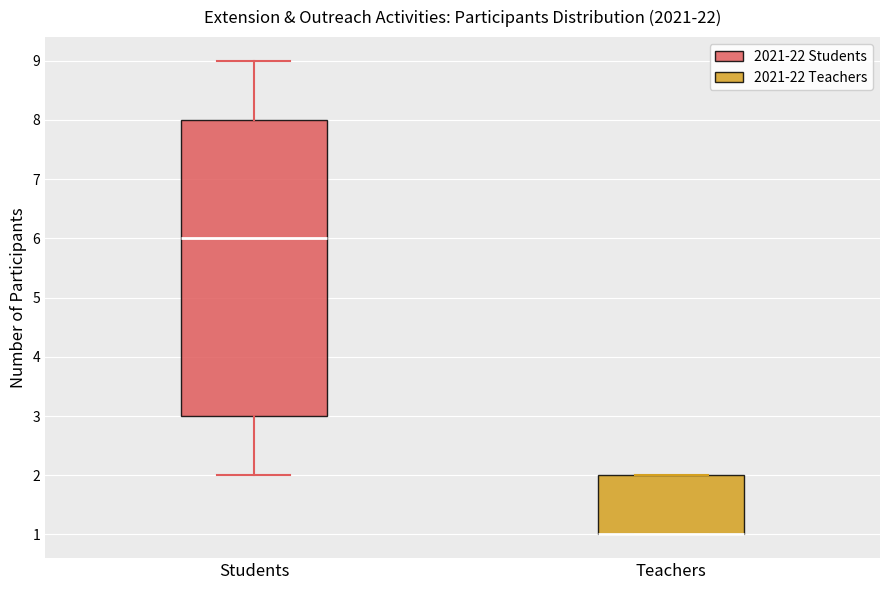

Reading left to right, transcribe this box plot: for each box, give where its median line is, the range the box spans, and where its two whiskers end, as read against the y-axis. The values are not printed on the chart, so give them approximately, as read against the axis.

Students: median 6, box 3 to 8, whiskers 2 to 9
Teachers: median 1 (drawn on the box's lower edge), box 1 to 2, whiskers 1 to 2